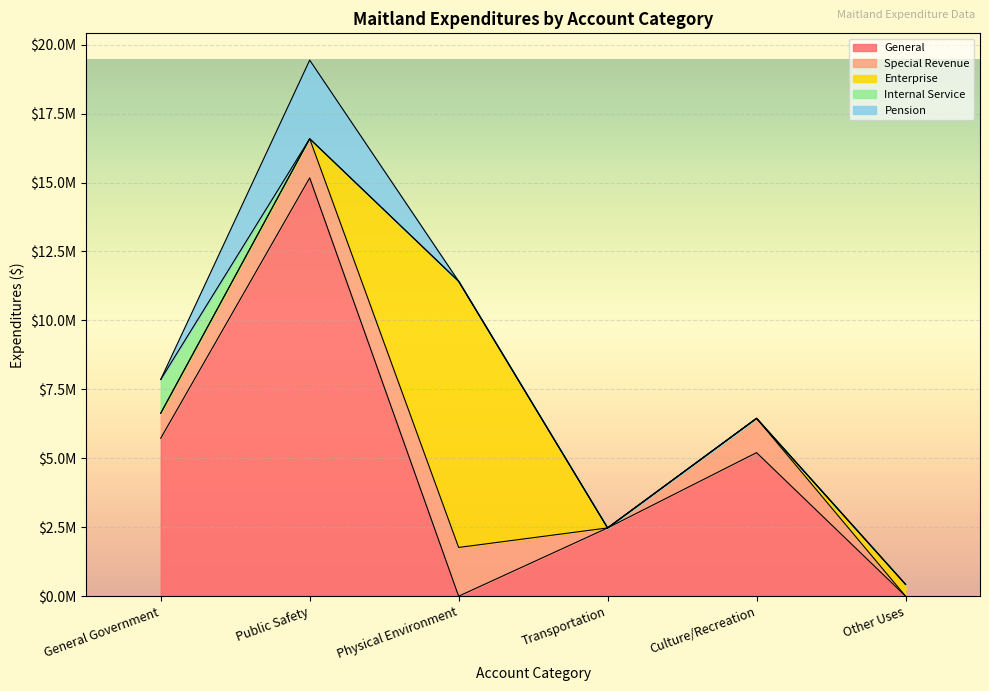

Which series changed the most between Transportation and Culture/Recreation?

General